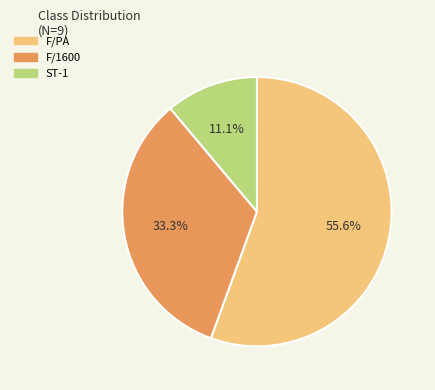

What percentage is the F/1600 slice, to the nearest percent?

33%